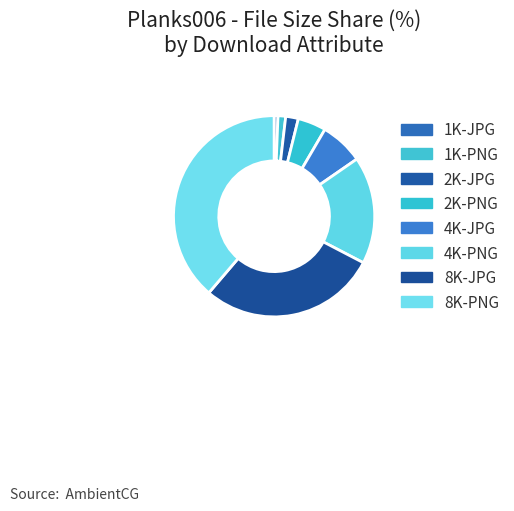

Combined, do 4K-PNG and 1K-JPG account for over 50%?

No